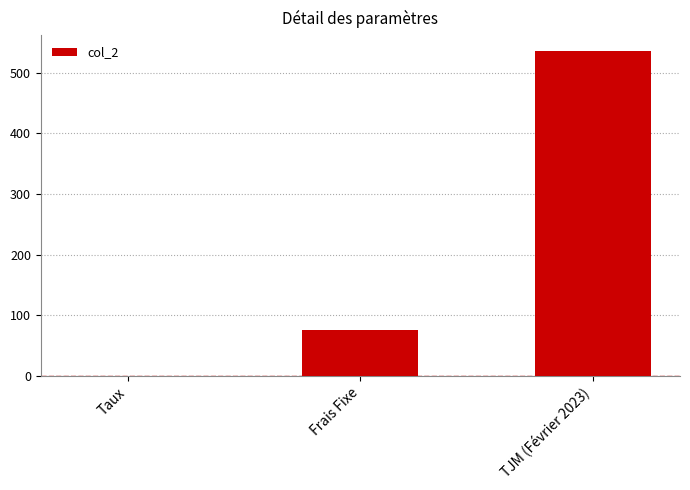

What is the difference between the values at Taux and TJM (Février 2023)?

534.9